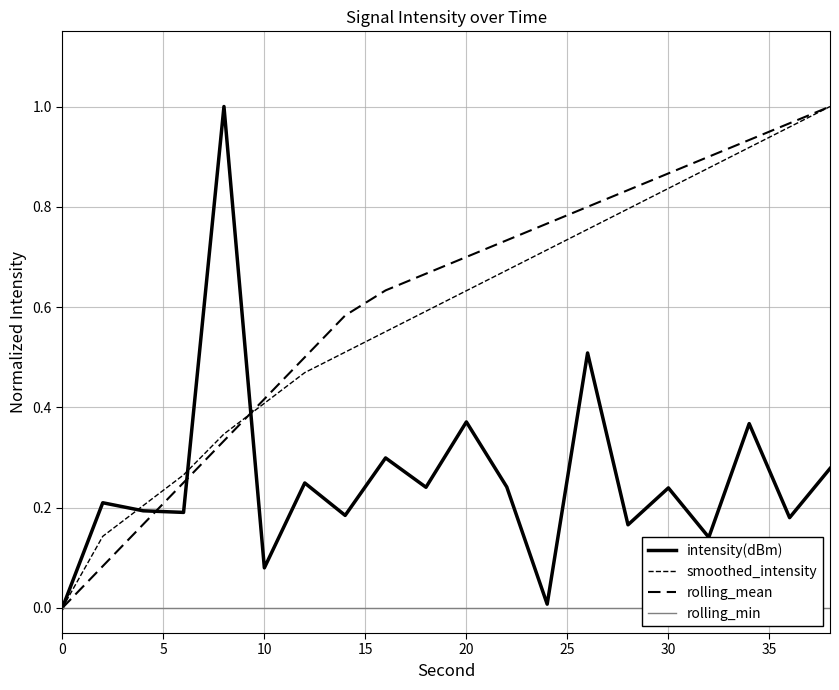

The value of smoothed_intensity at 18 is 1.4. True or false?

False